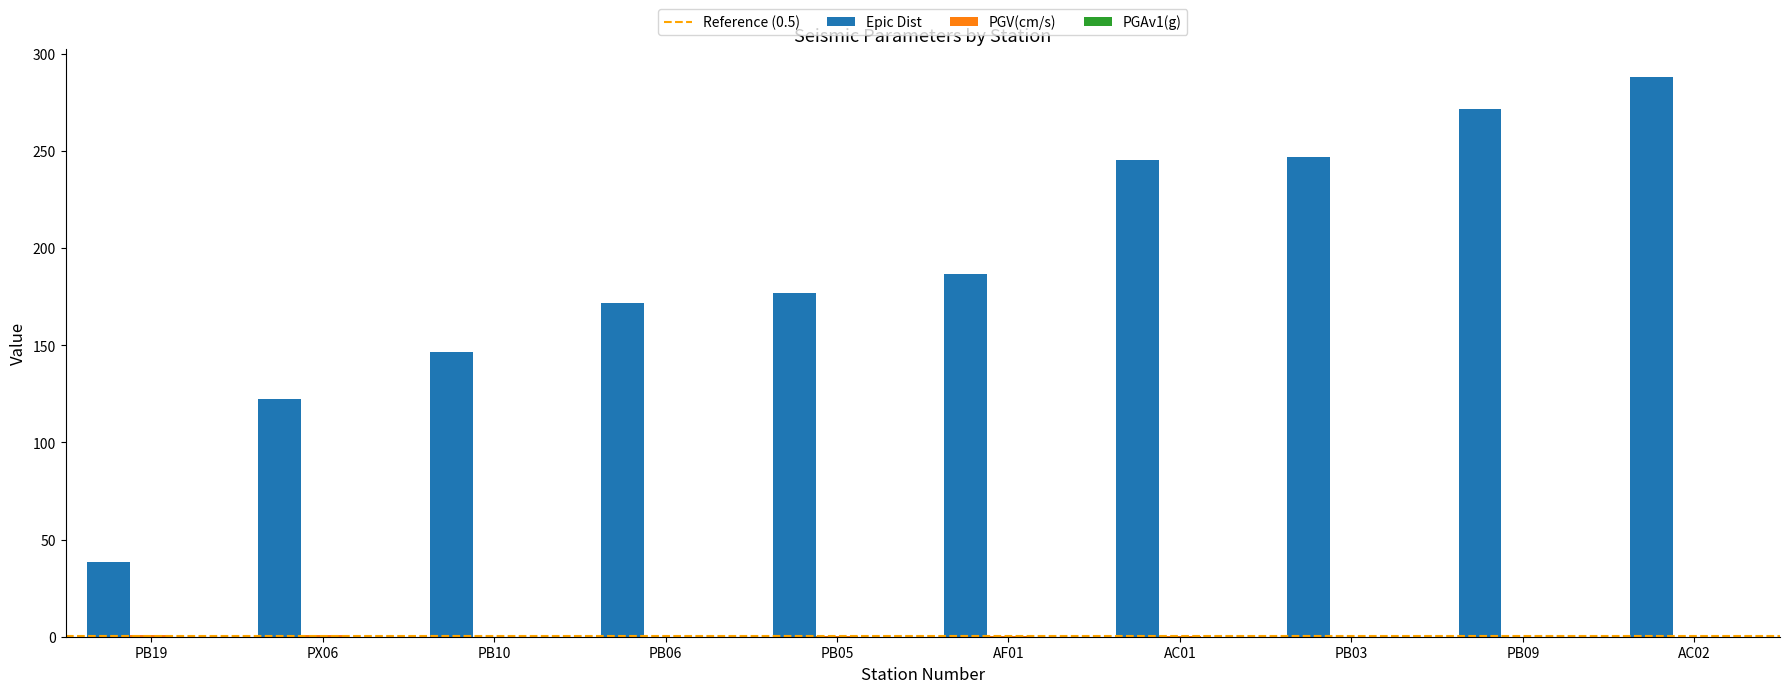

Which category has the highest value in the Epic Dist series?

AC02